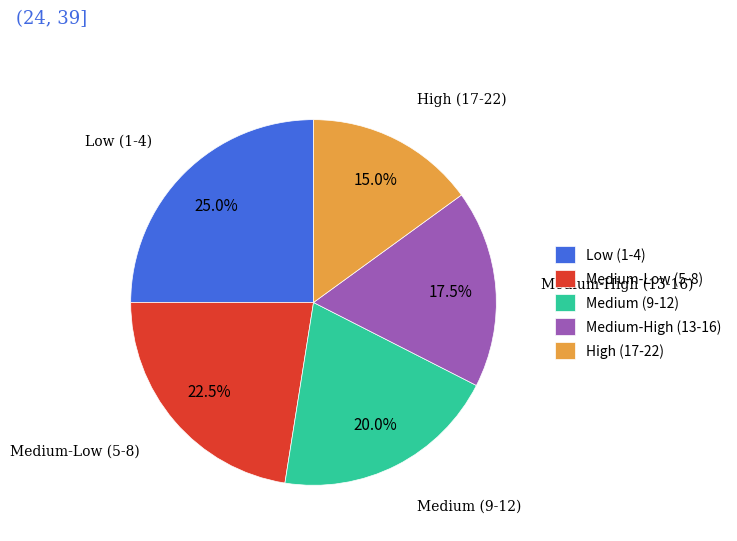

What is the smallest slice in the pie chart?

High (17-22)